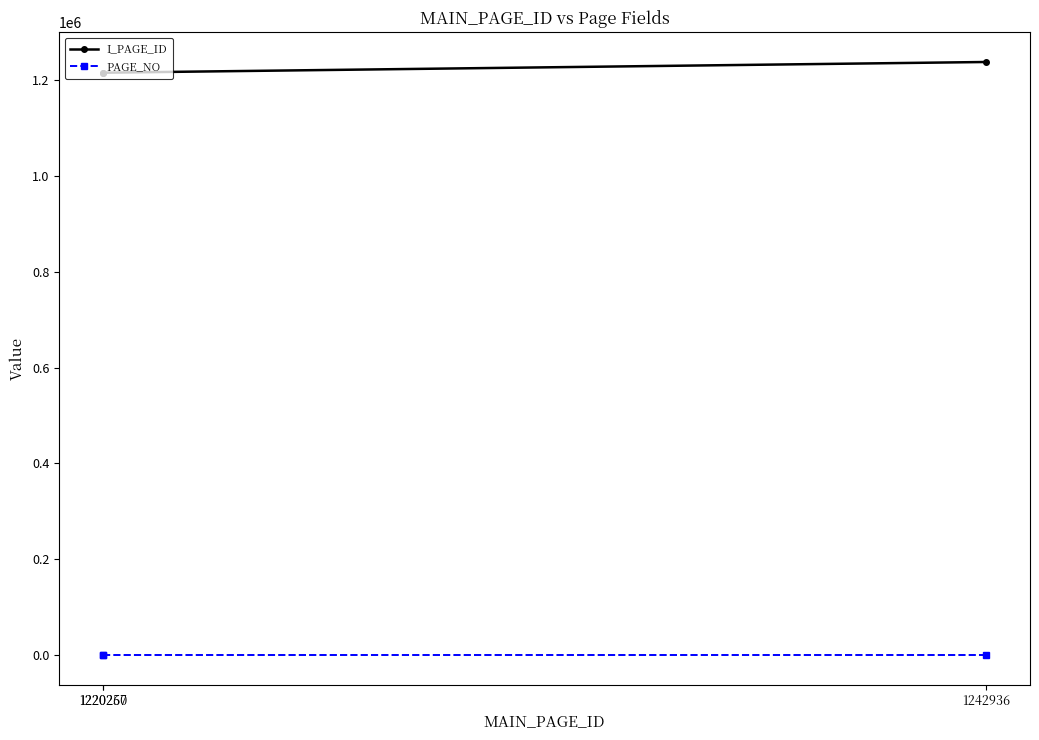

Is it true that PAGE_NO equals 0 at 1220257?

True